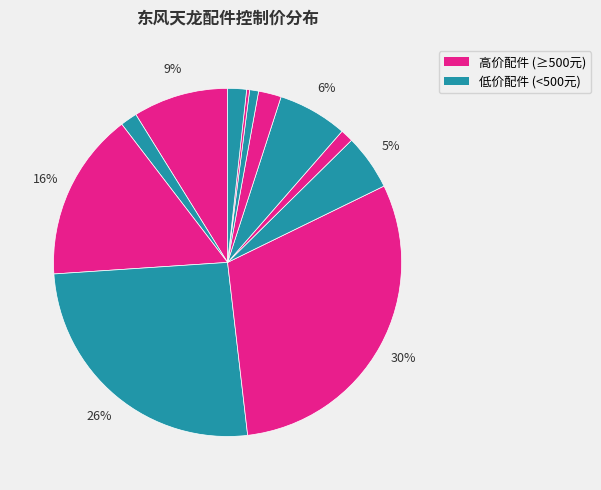

How many slices are in this pie chart?

12